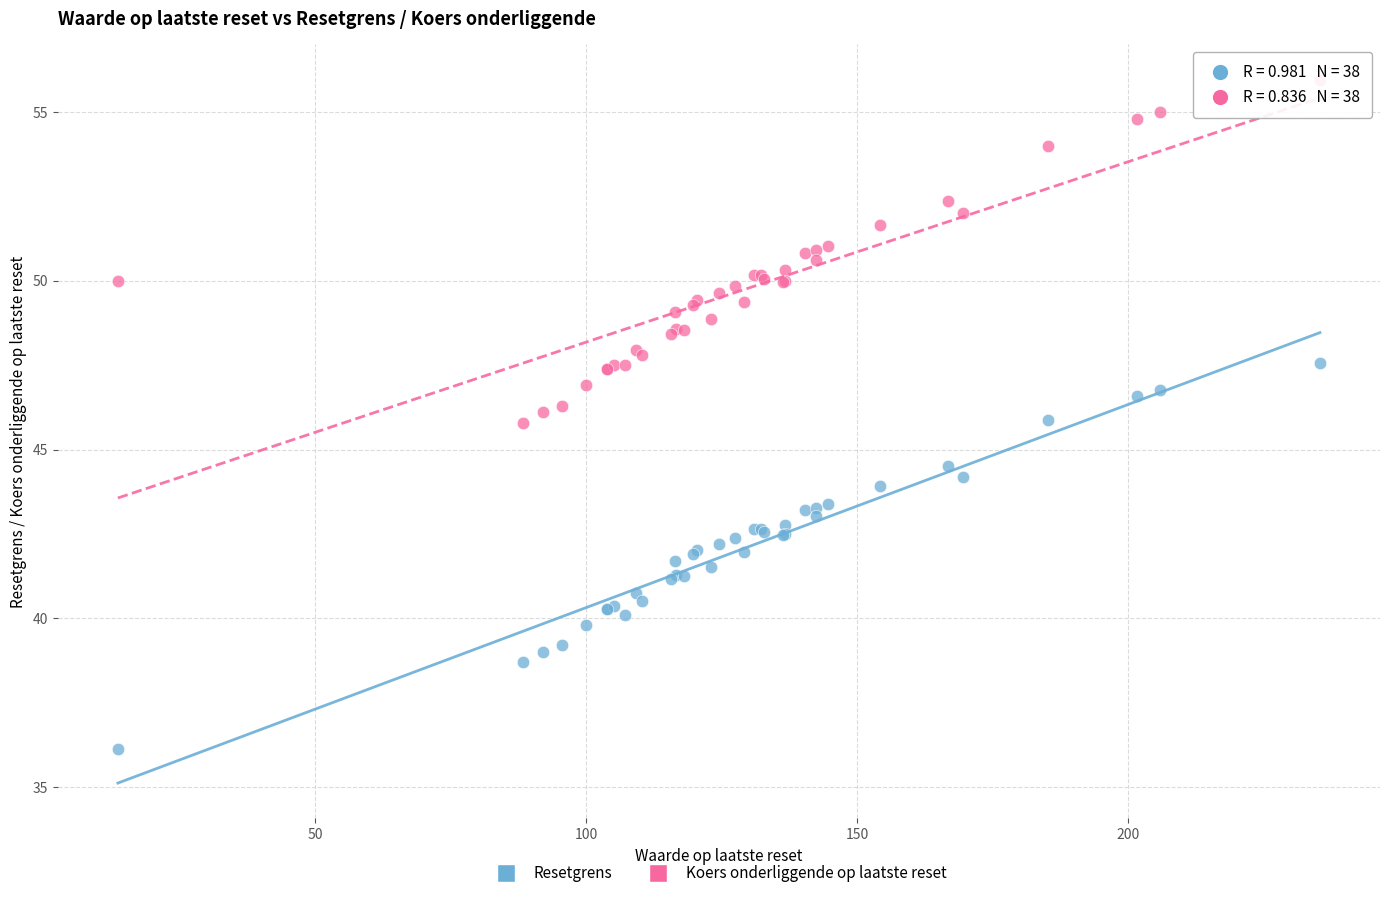

Which series has the largest Y range (max minus min)?

Resetgrens